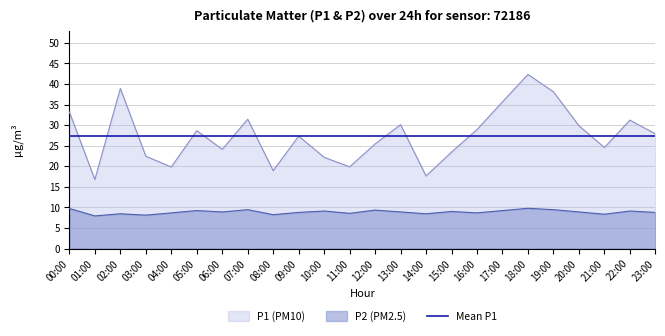

What is the label of the 9th point from the left?

08:00